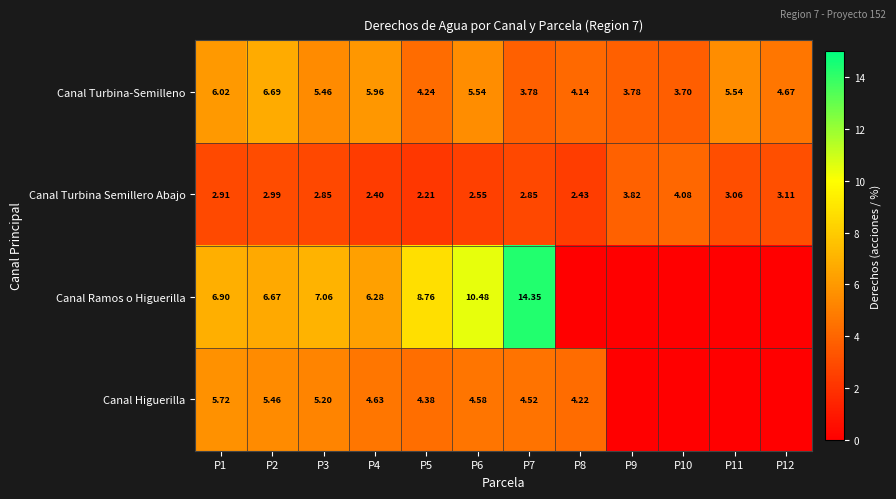

Rank the series at P2 from lowest to highest value.

Canal Turbina Semillero Abajo, Canal Higuerilla, Canal Ramos o Higuerilla, Canal Turbina-Semilleno